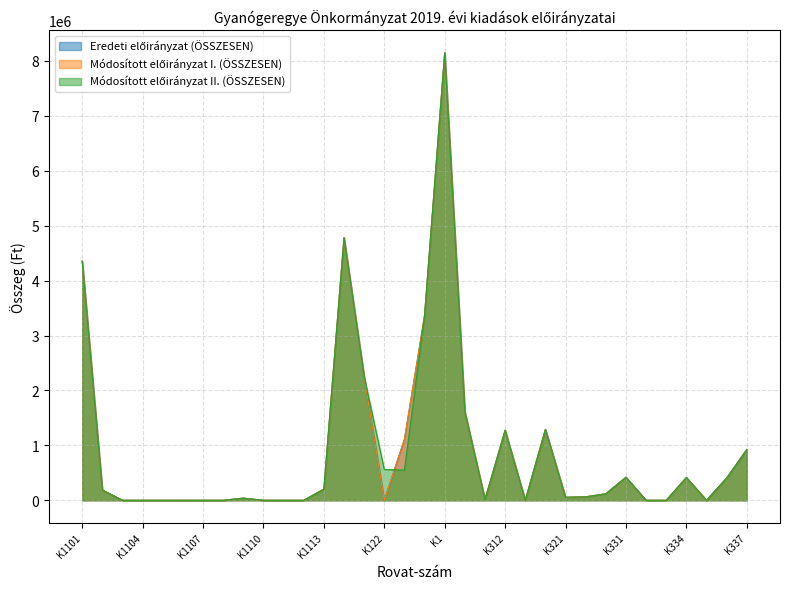

How many values in the Módosított előirányzat II. (ÖSSZESEN) series are below 118000?

17